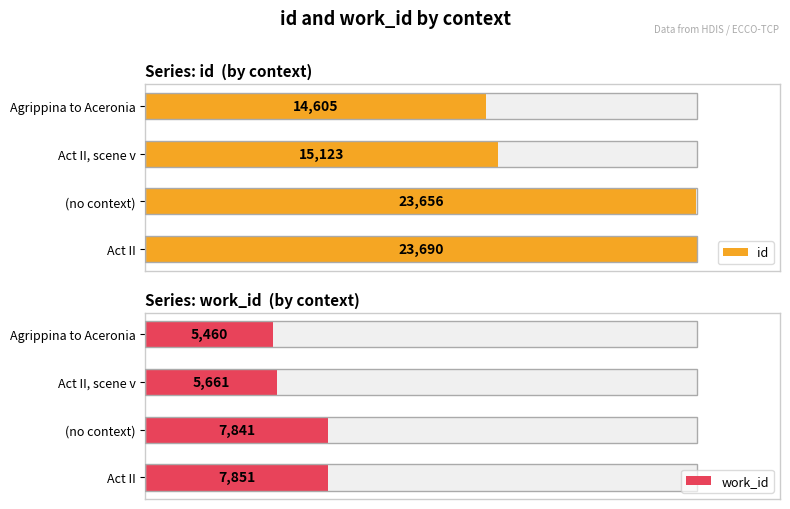

What is the value of the id bar at the 3rd from the left?

23656